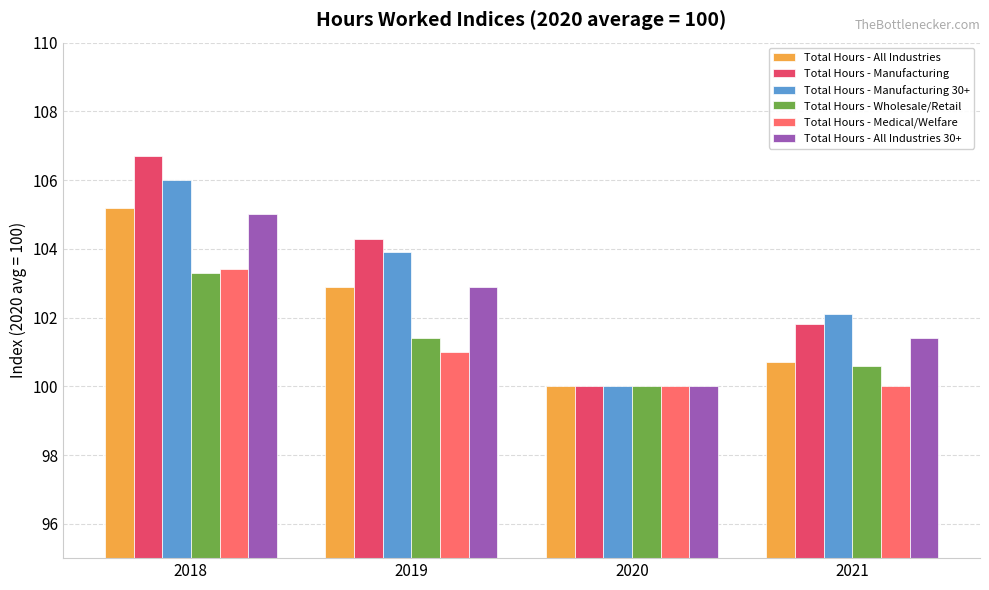

What are all the series names shown in the legend?

Total Hours - All Industries, Total Hours - Manufacturing, Total Hours - Manufacturing 30+, Total Hours - Wholesale/Retail, Total Hours - Medical/Welfare, Total Hours - All Industries 30+